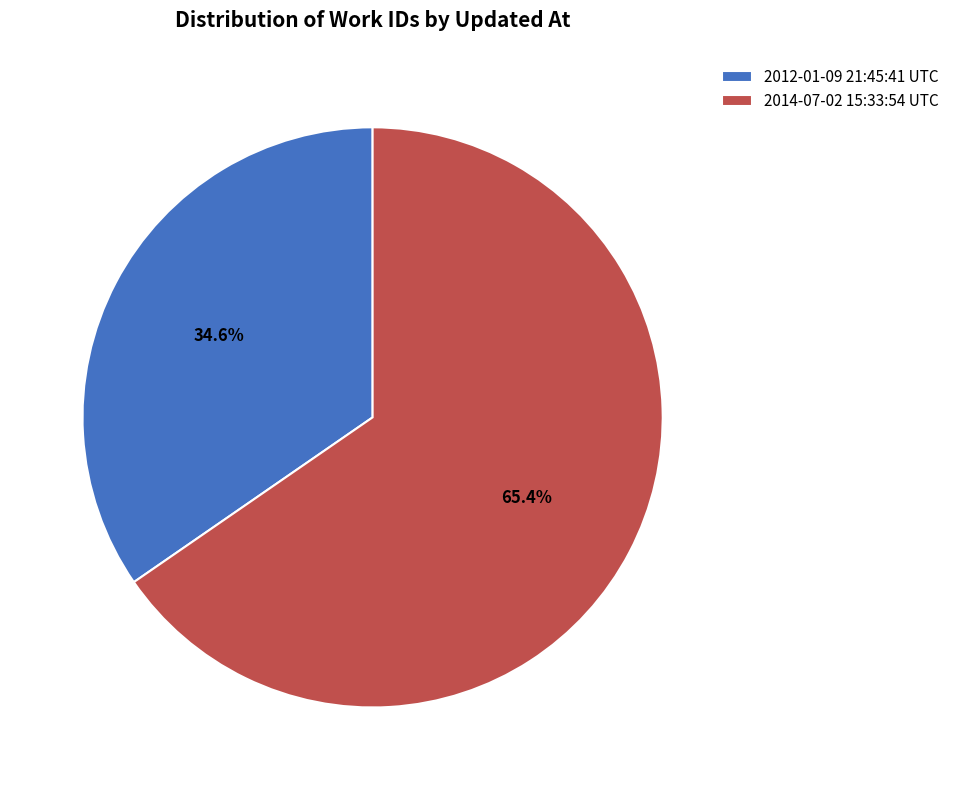

The 2012-01-09 21:45:41 UTC slice represents 35% of the pie. True or false?

True